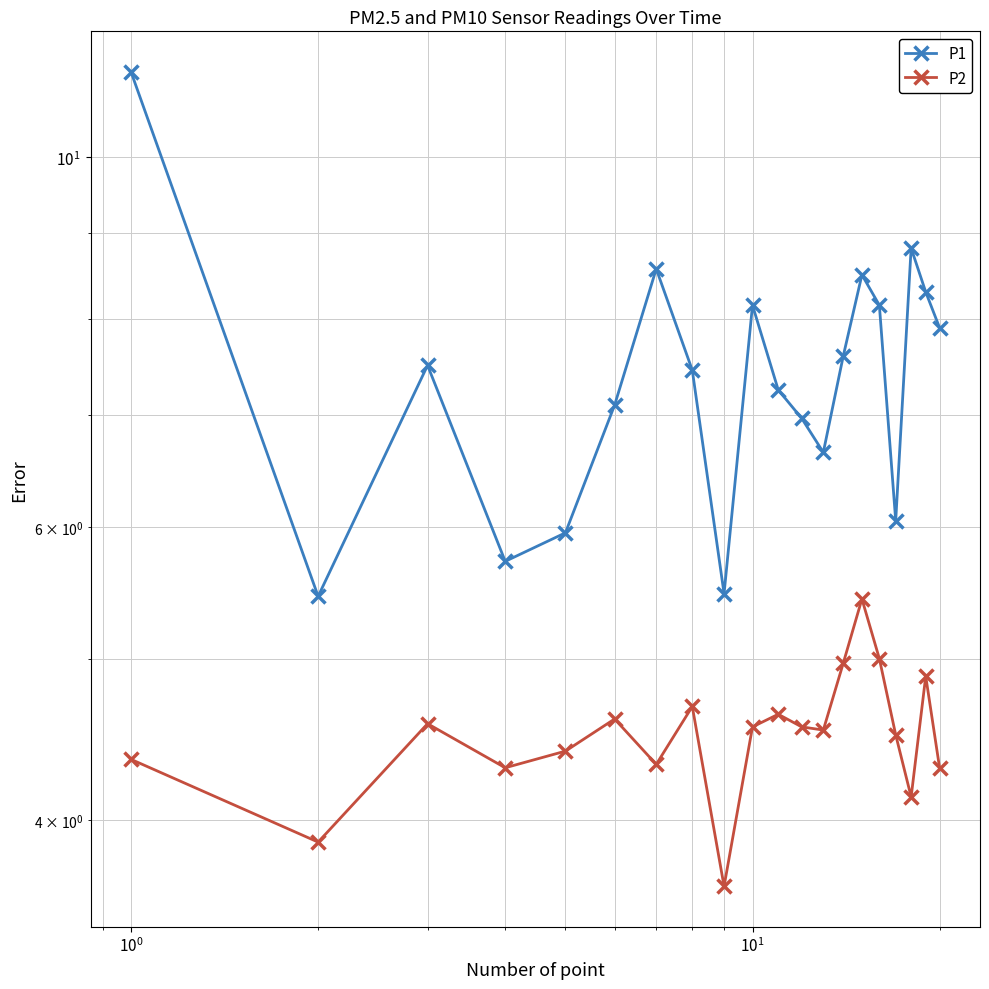

What is the value of the P1 point at the 16th from the left?

8.2